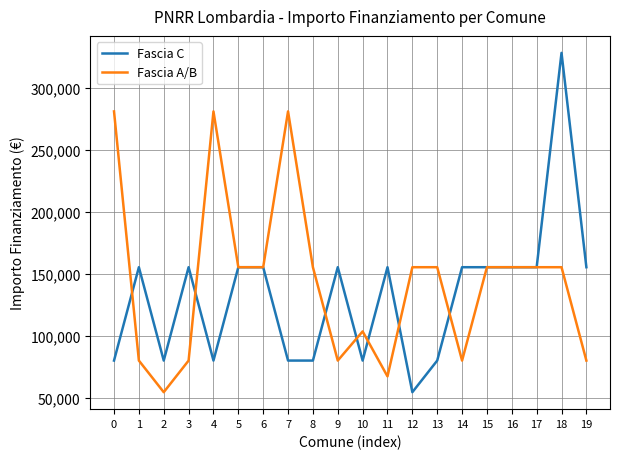

What is the minimum value for Fascia A/B?

54412